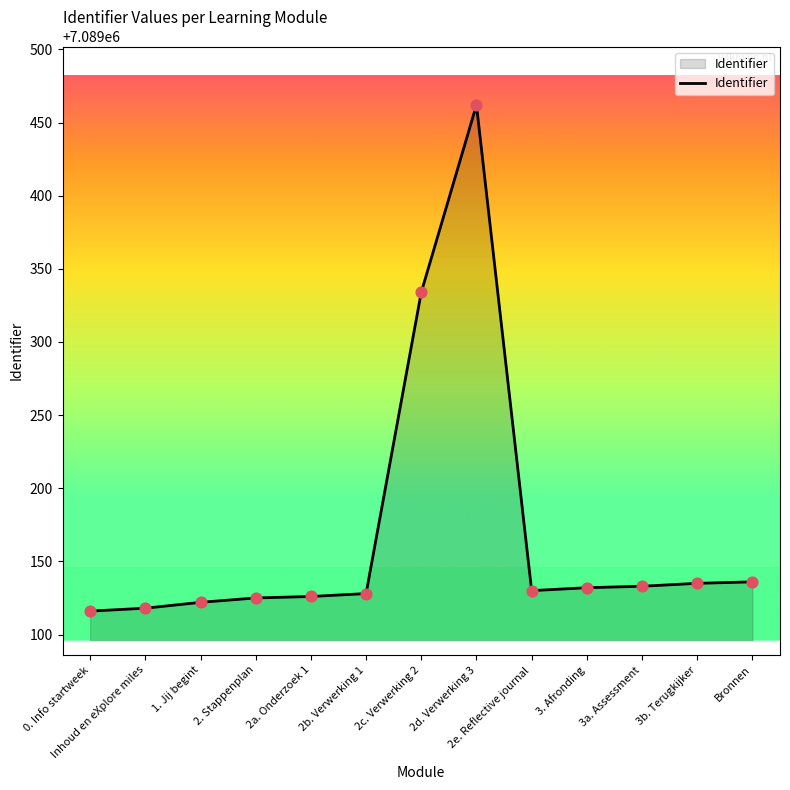

What is the change in value from 0. Info startweek to 2e. Reflective journal?

+14